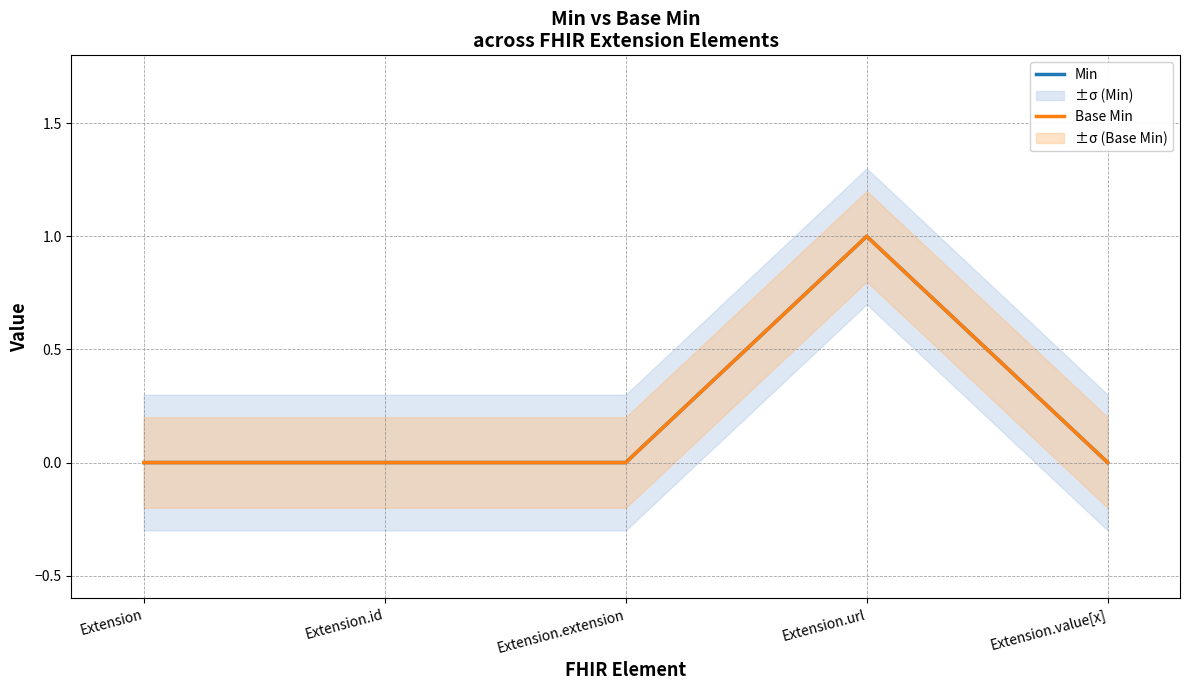

Which series changed the most between Extension.id and Extension.extension?

Min